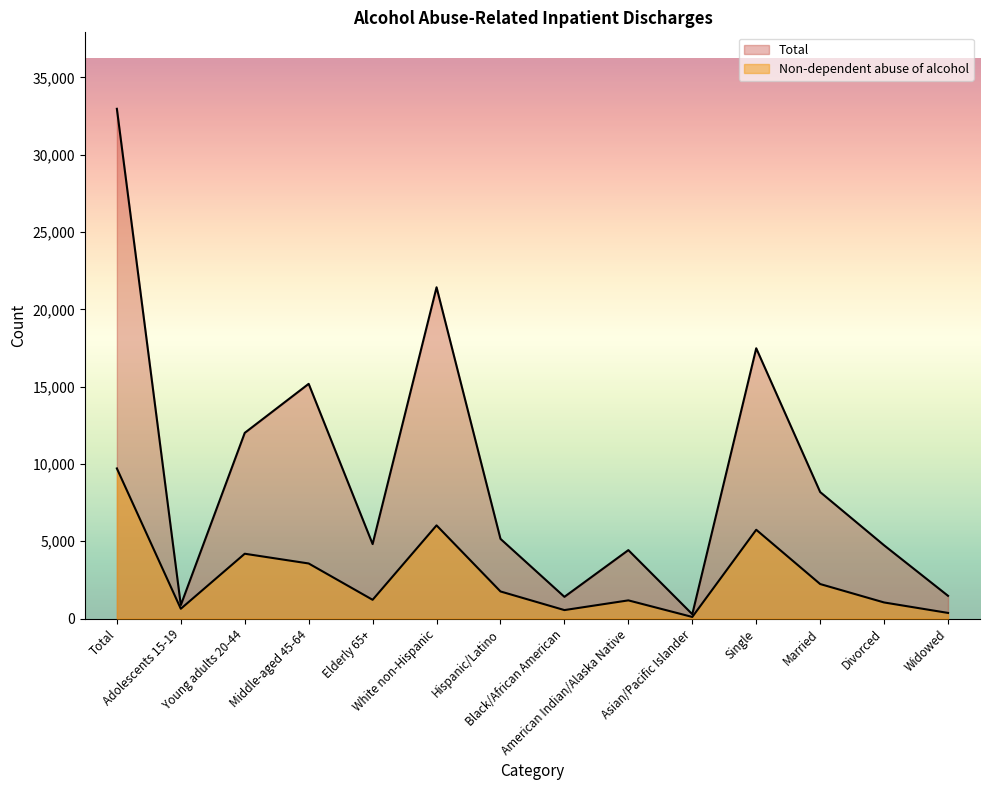

What are all the series names shown in the legend?

Non-dependent abuse of alcohol, Total